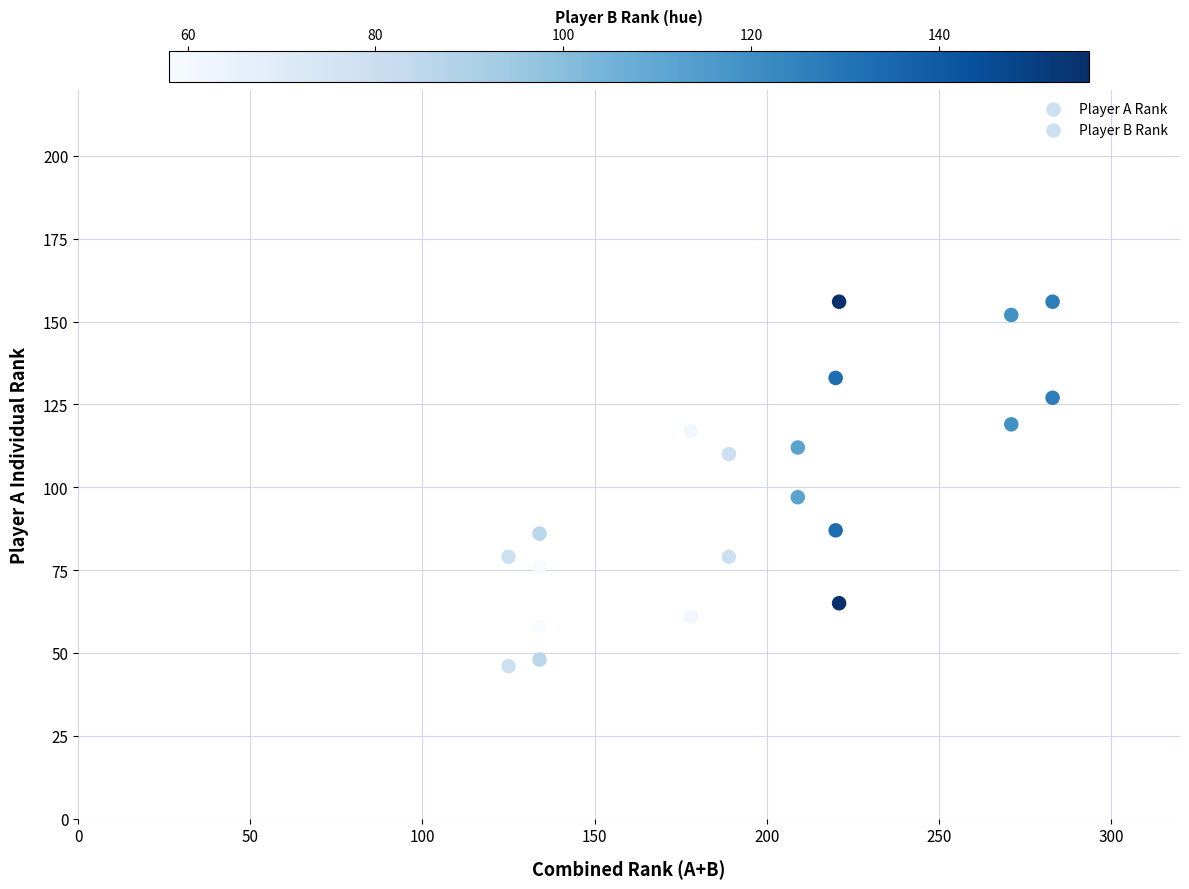

Count the number of points in this scatter plot.

20